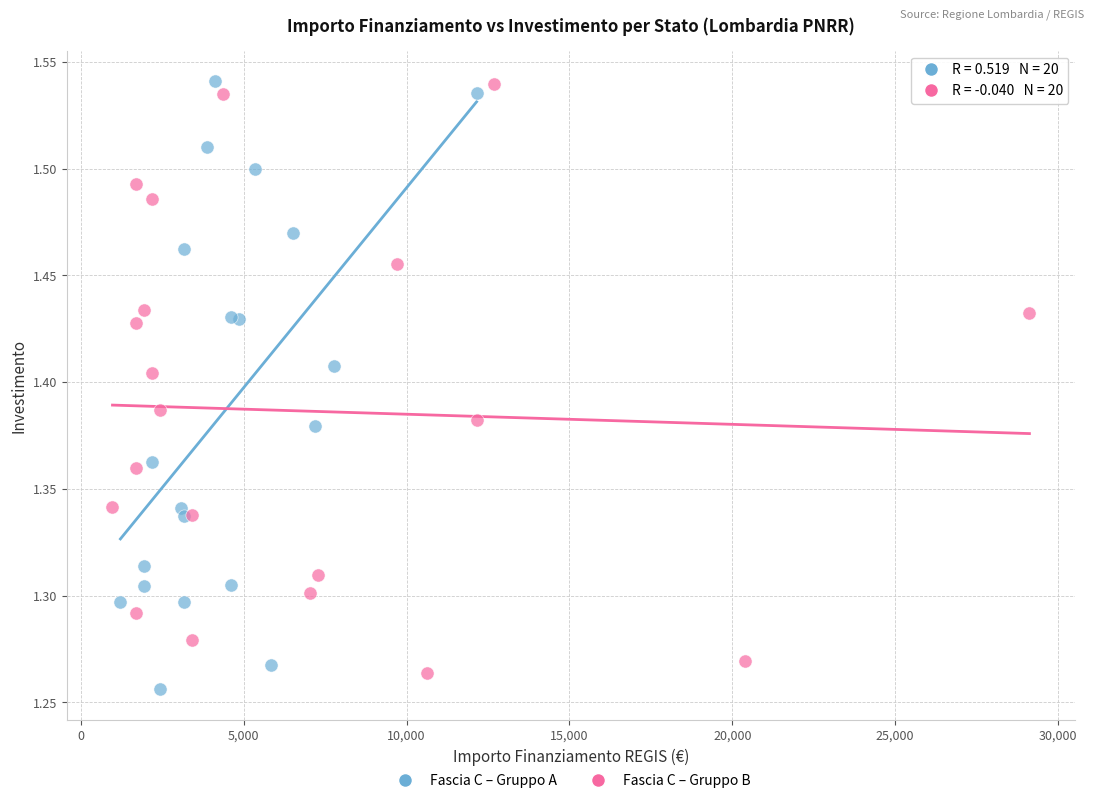

What are all the series names shown in the legend?

Fascia C – Gruppo A, Fascia C – Gruppo B